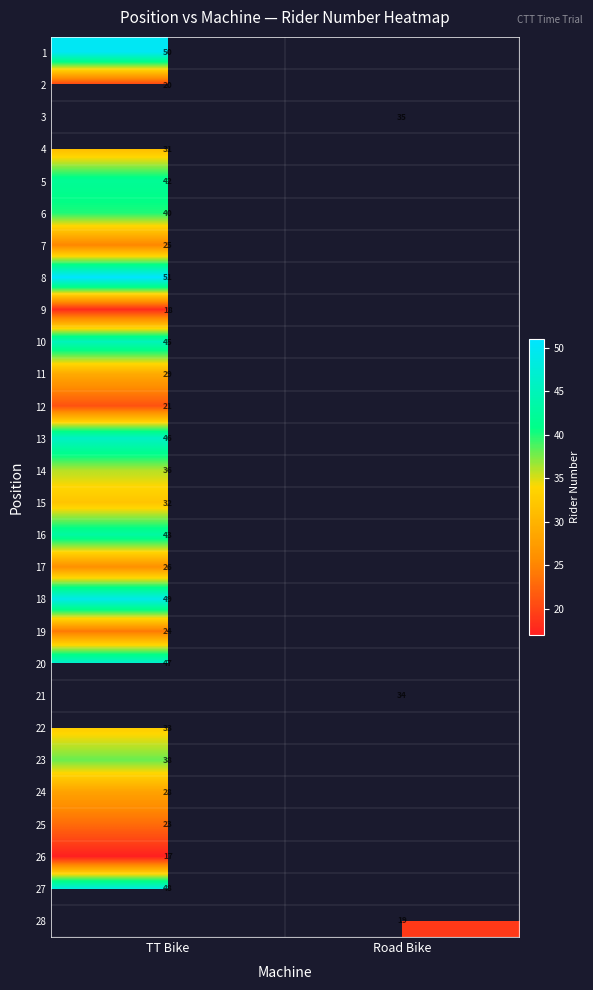

How many categories are shown in the chart?

2